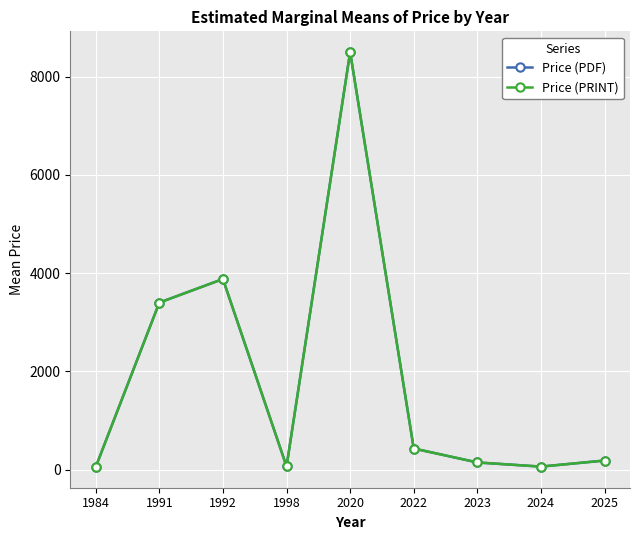

Which series changed the most between 1984 and 2020?

Price (PDF)